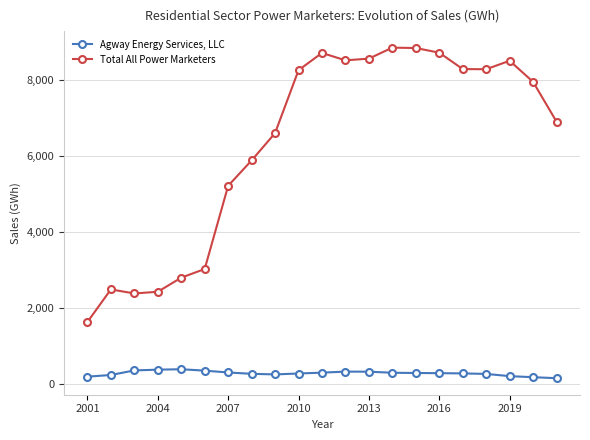

Rank the series by their average value, from lowest to highest.

Agway Energy Services, LLC, Total All Power Marketers